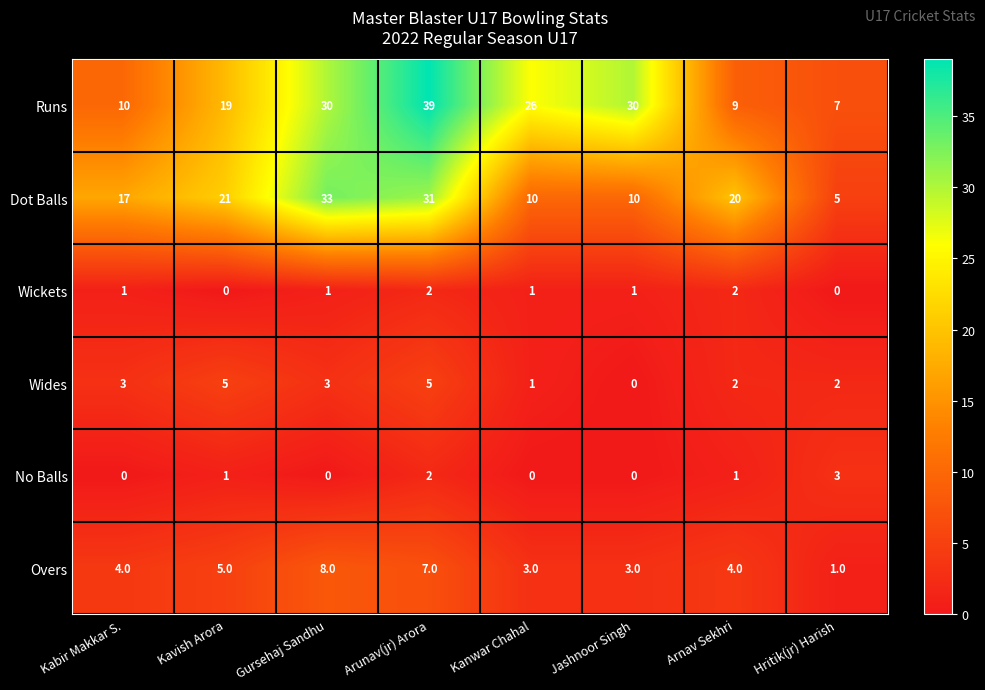

The No Balls series shows 3 at Hritik(jr) Harish. True or false?

True